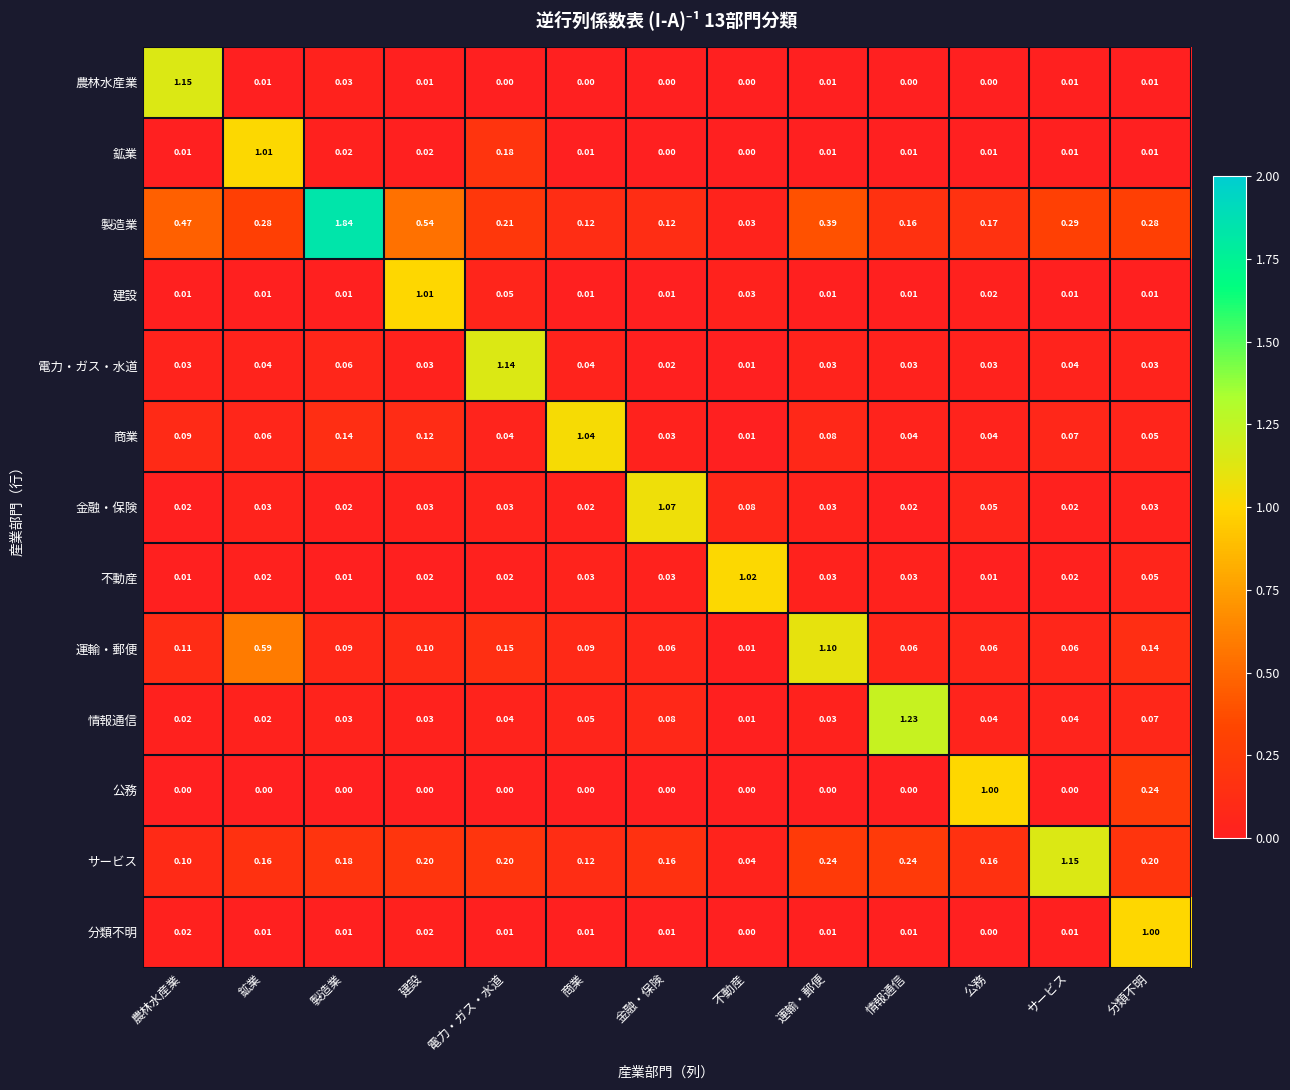

Which series has the largest range (max minus min)?

製造業